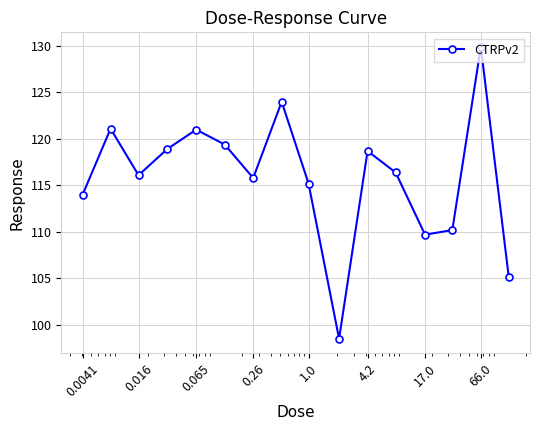

What is the value of the 7th point from the left?

115.8